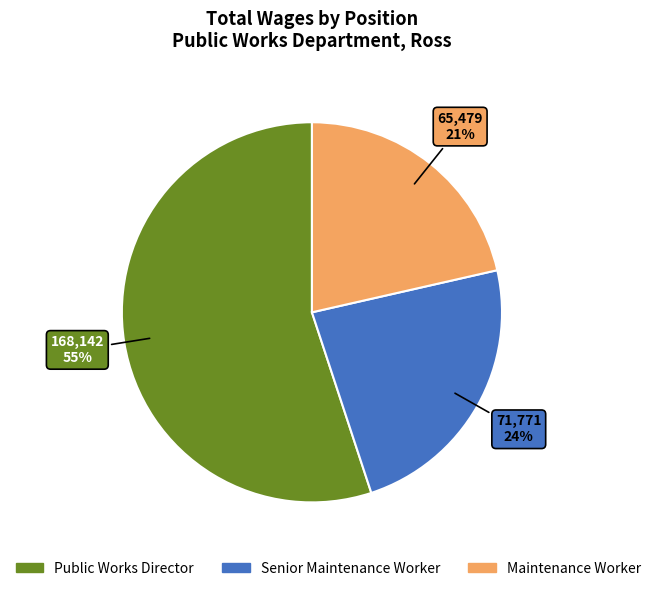

True or false: Public Works Director accounts for 60% of the total.

False